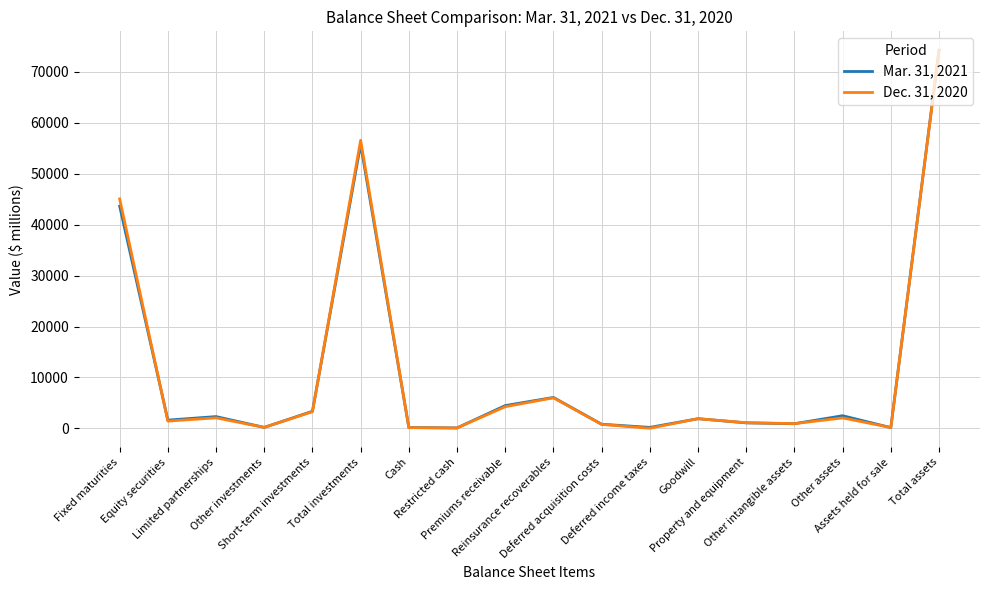

Rank the series by their maximum value, from lowest to highest.

Dec. 31, 2020, Mar. 31, 2021